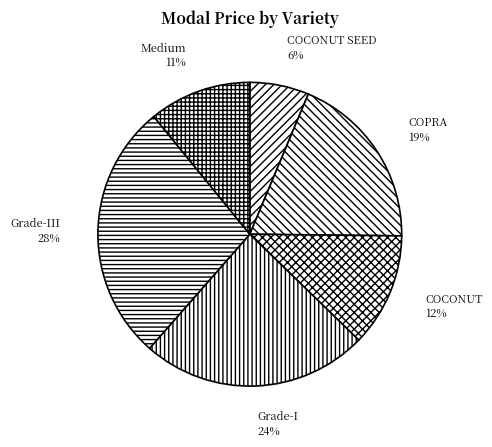

Which has a higher value, COCONUT or Grade-I?

Grade-I